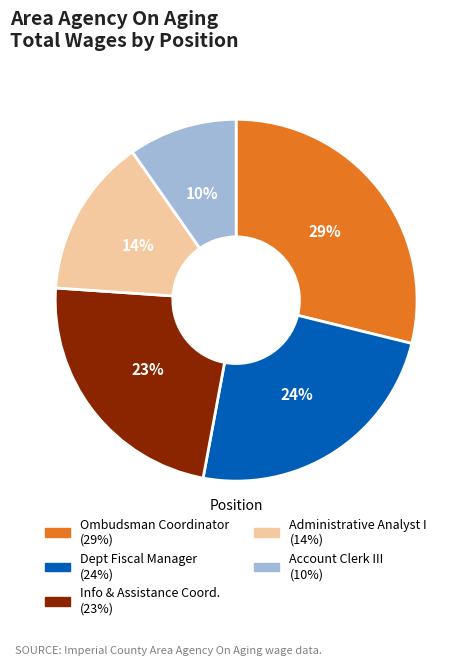

Does any single category account for the majority?

No